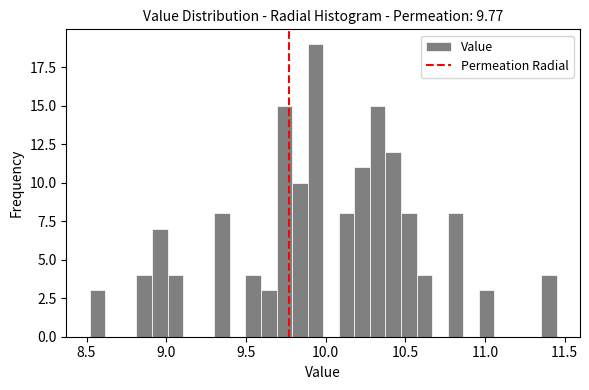

Read against the x-axis, roughly where is the centre of the tallest bar?

9.95